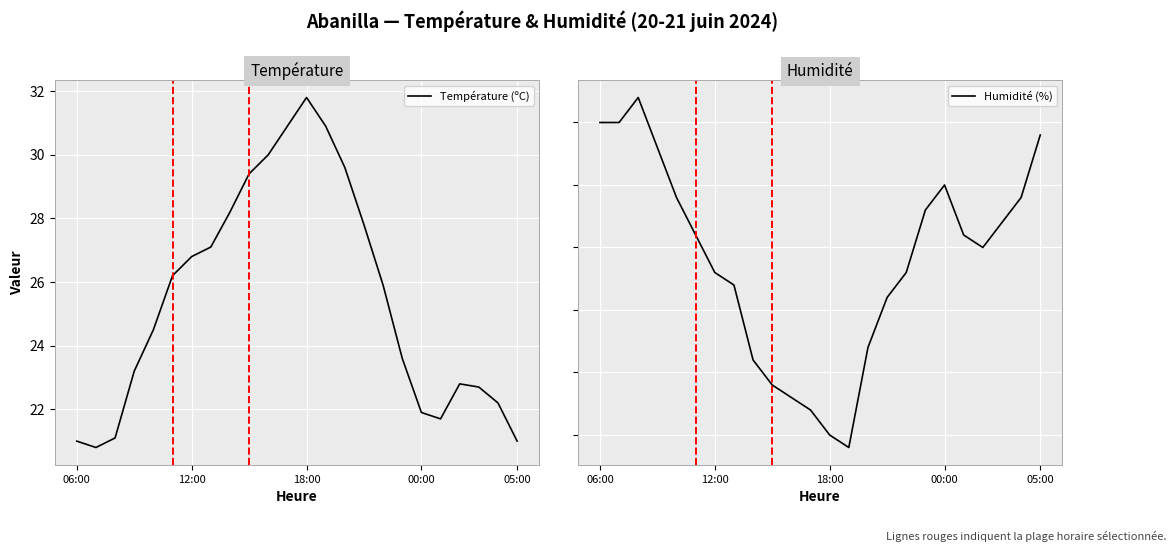

Is it true that Humidité (%) equals 27.0 at 11?

True